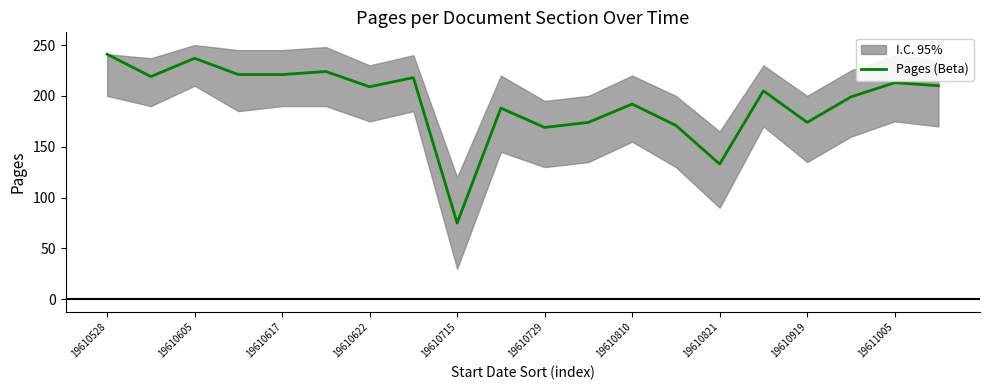

Is it true that Pages (Beta) equals 290 at 19610622?

False